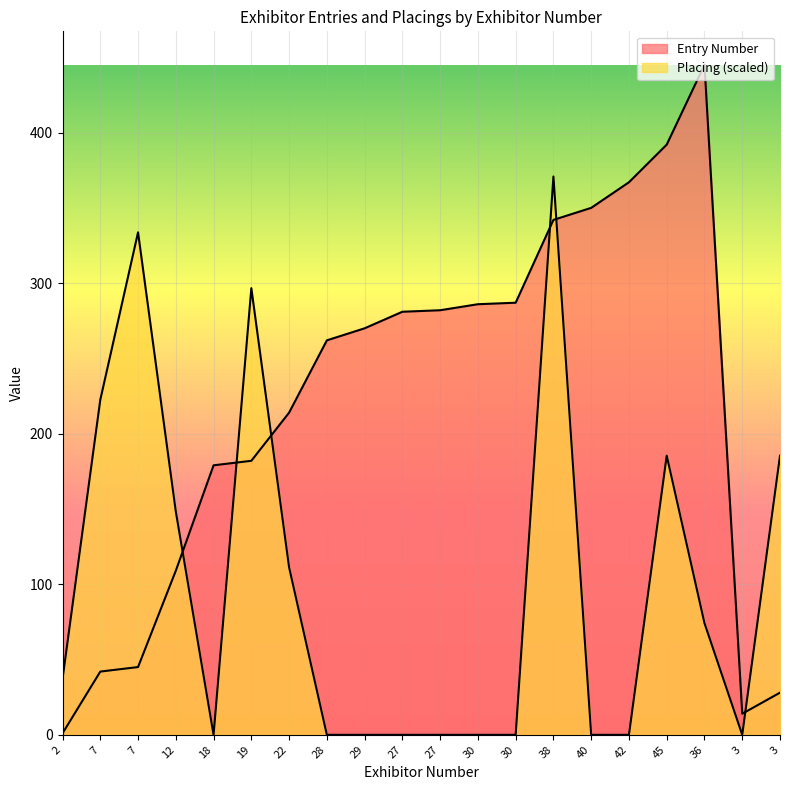

List the series in order of their overall mean, lowest first.

Placing, Entry Number